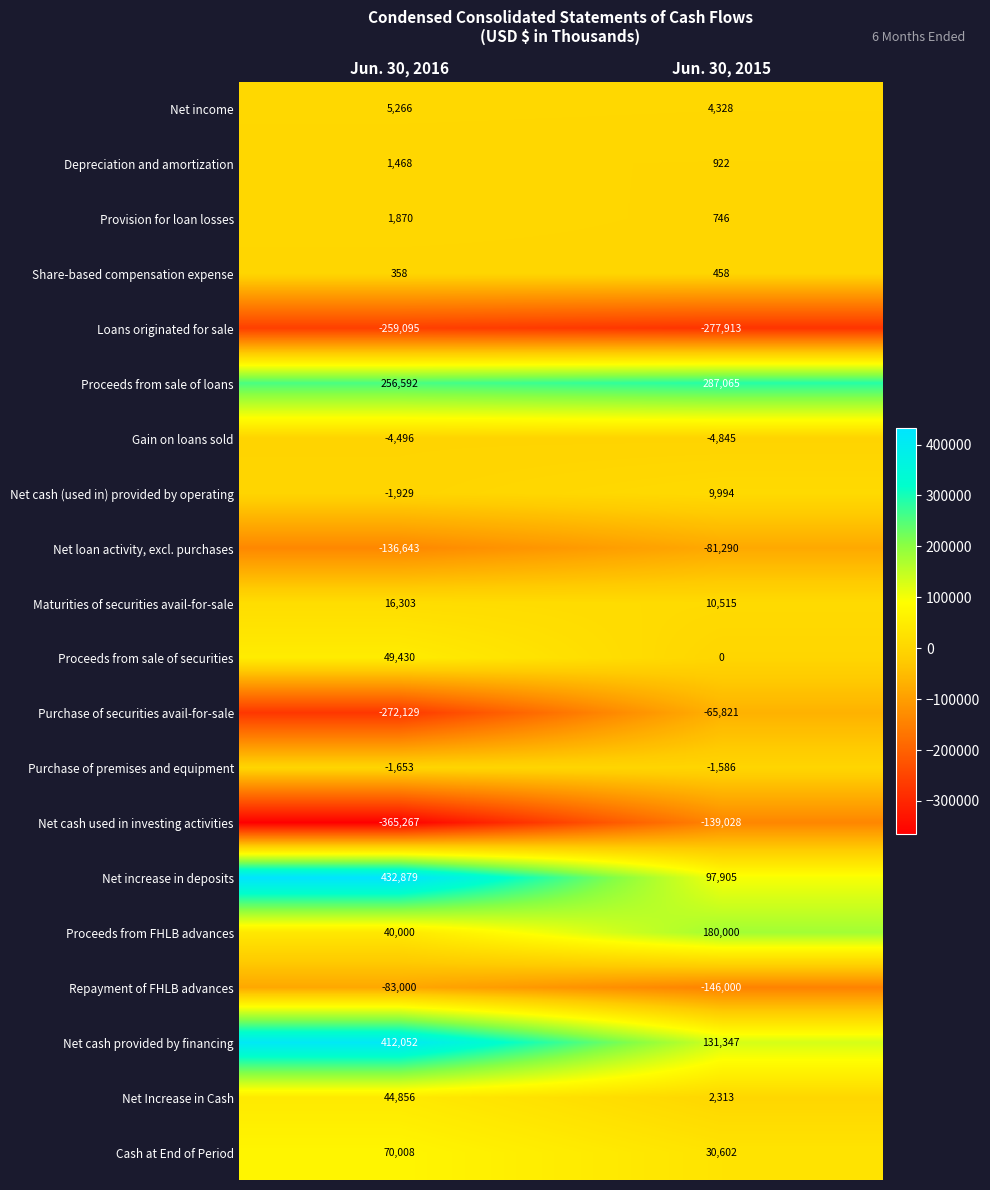

What is the sum of the Net cash (used in) provided by operating values at Jun. 30, 2015 and Jun. 30, 2016?

8065